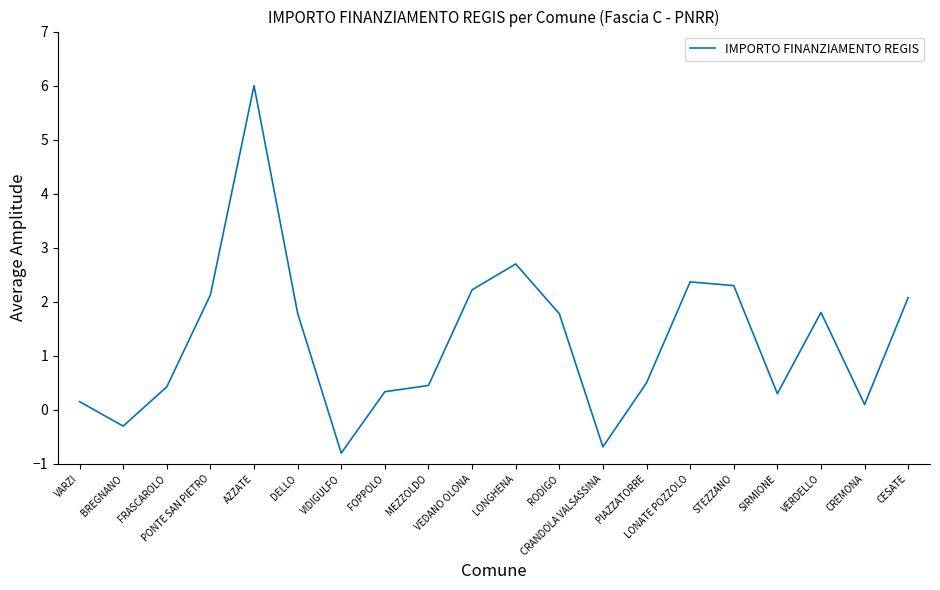

What is the smallest value displayed?

-0.8